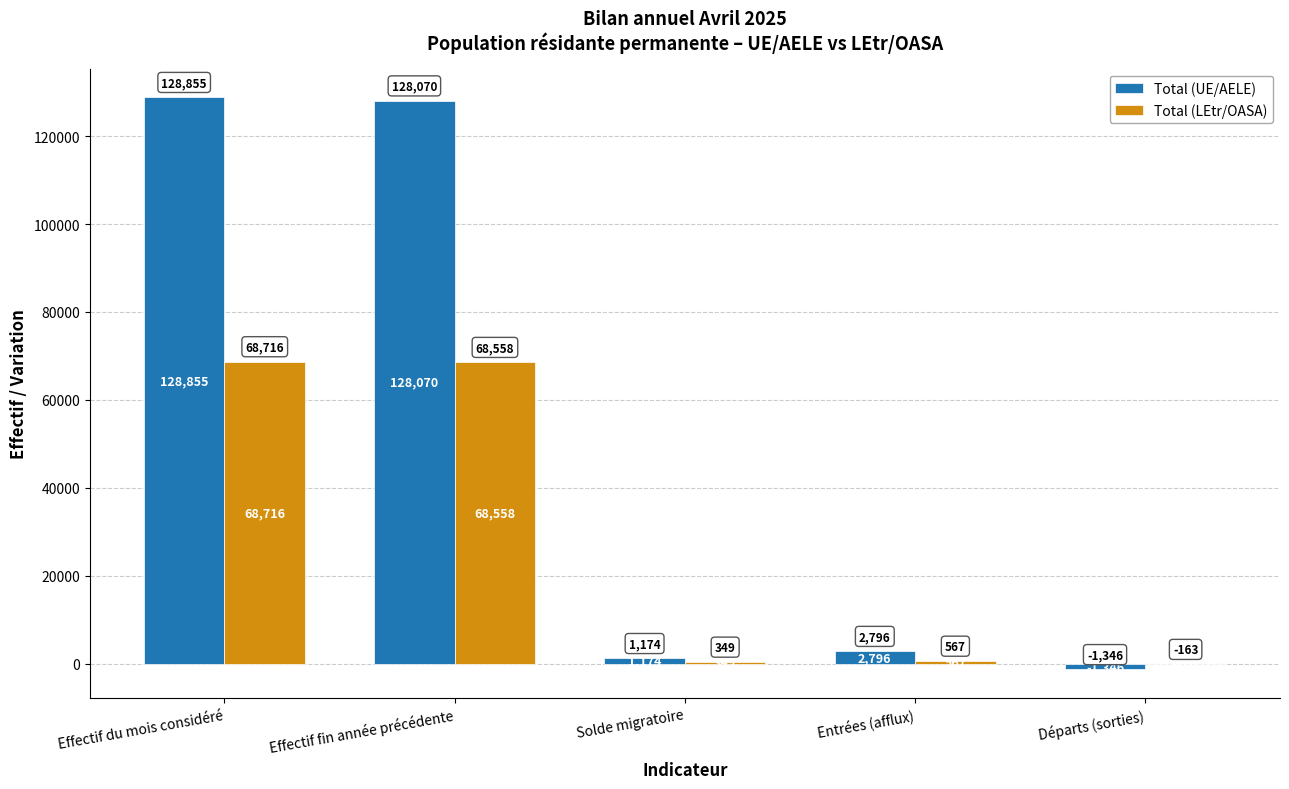

What is the average value of the Total (UE/AELE) series?

51910